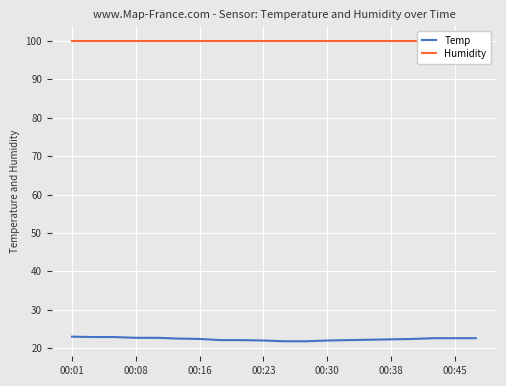

What is the minimum value for Temp?

21.8